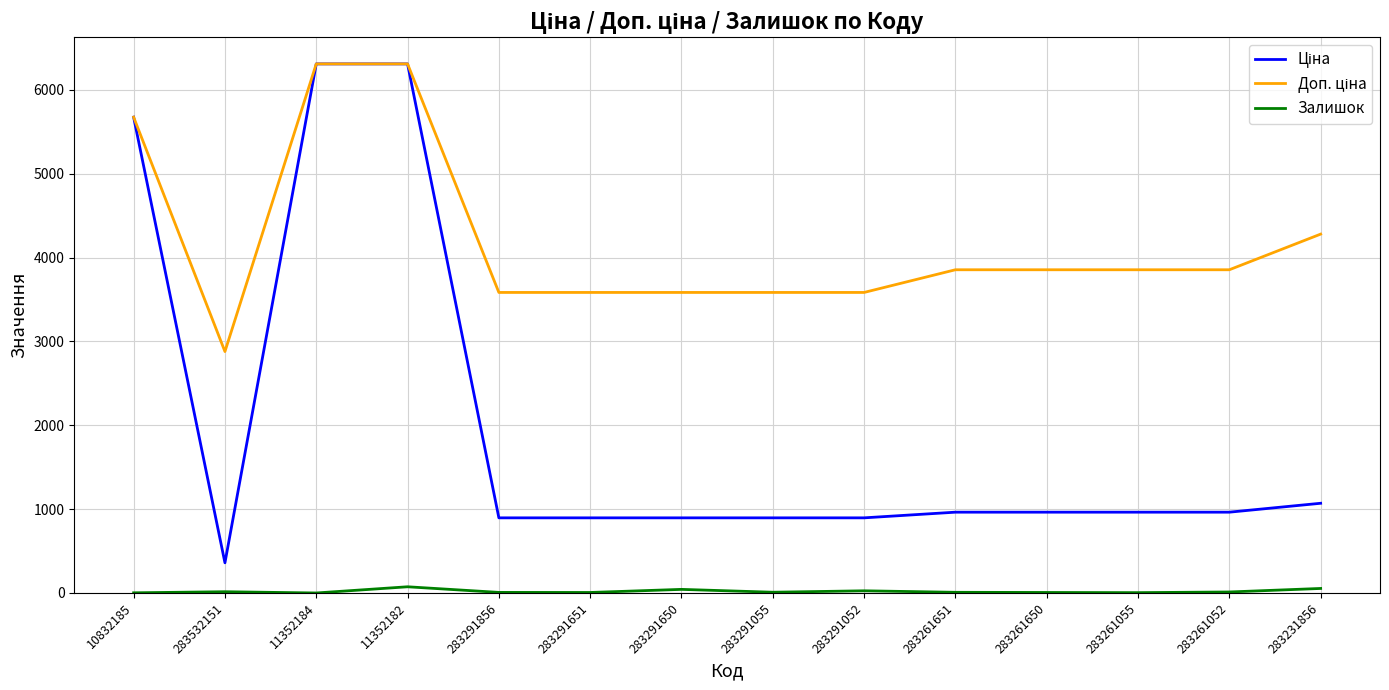

What is the greatest value displayed?

6308.8